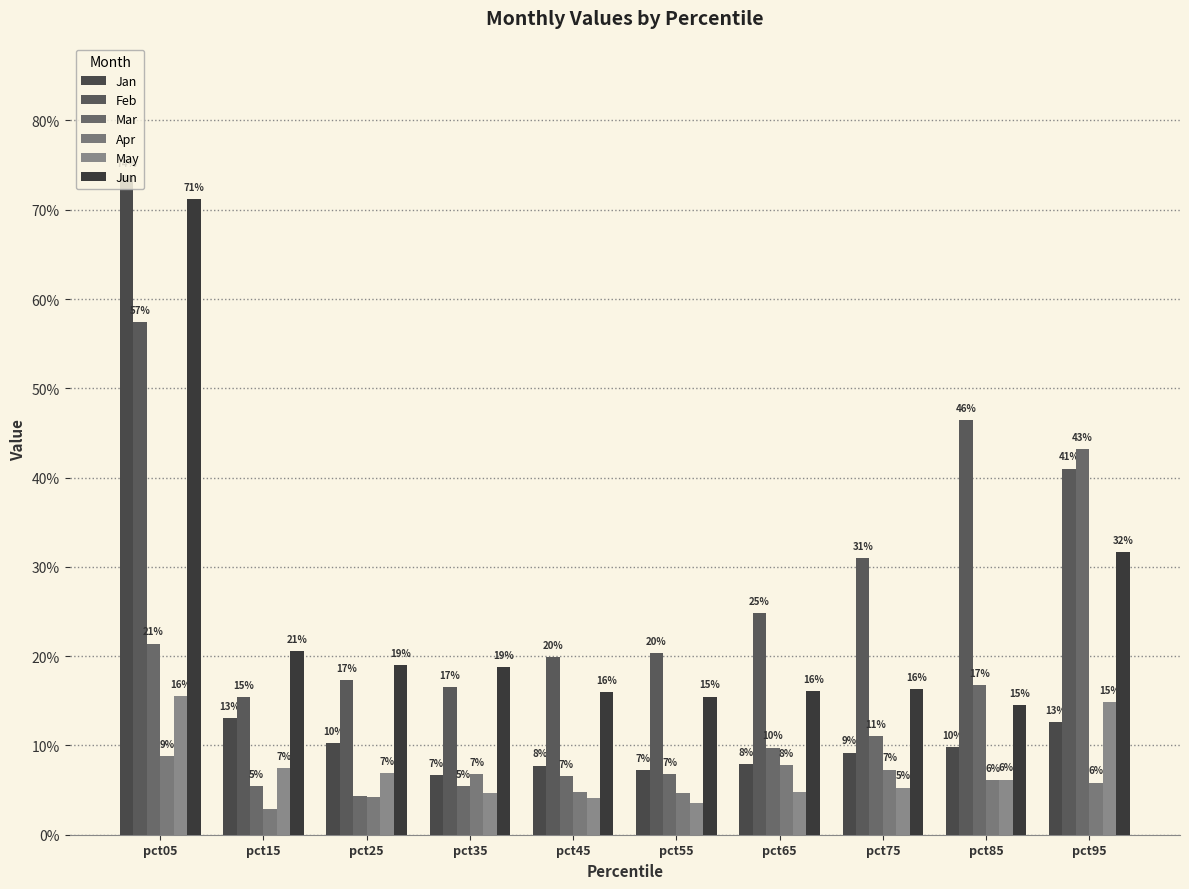

List the series in order of their peak value, highest first.

Jan, Jun, Feb, Mar, May, Apr